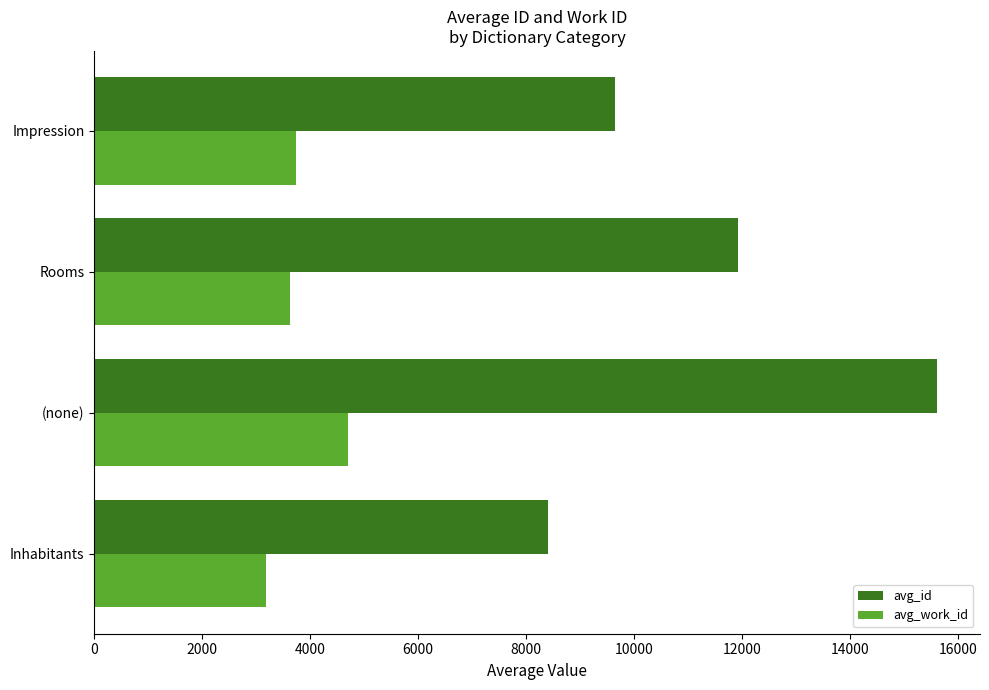

What value does the avg_work_id series have at Impression?

3736.0